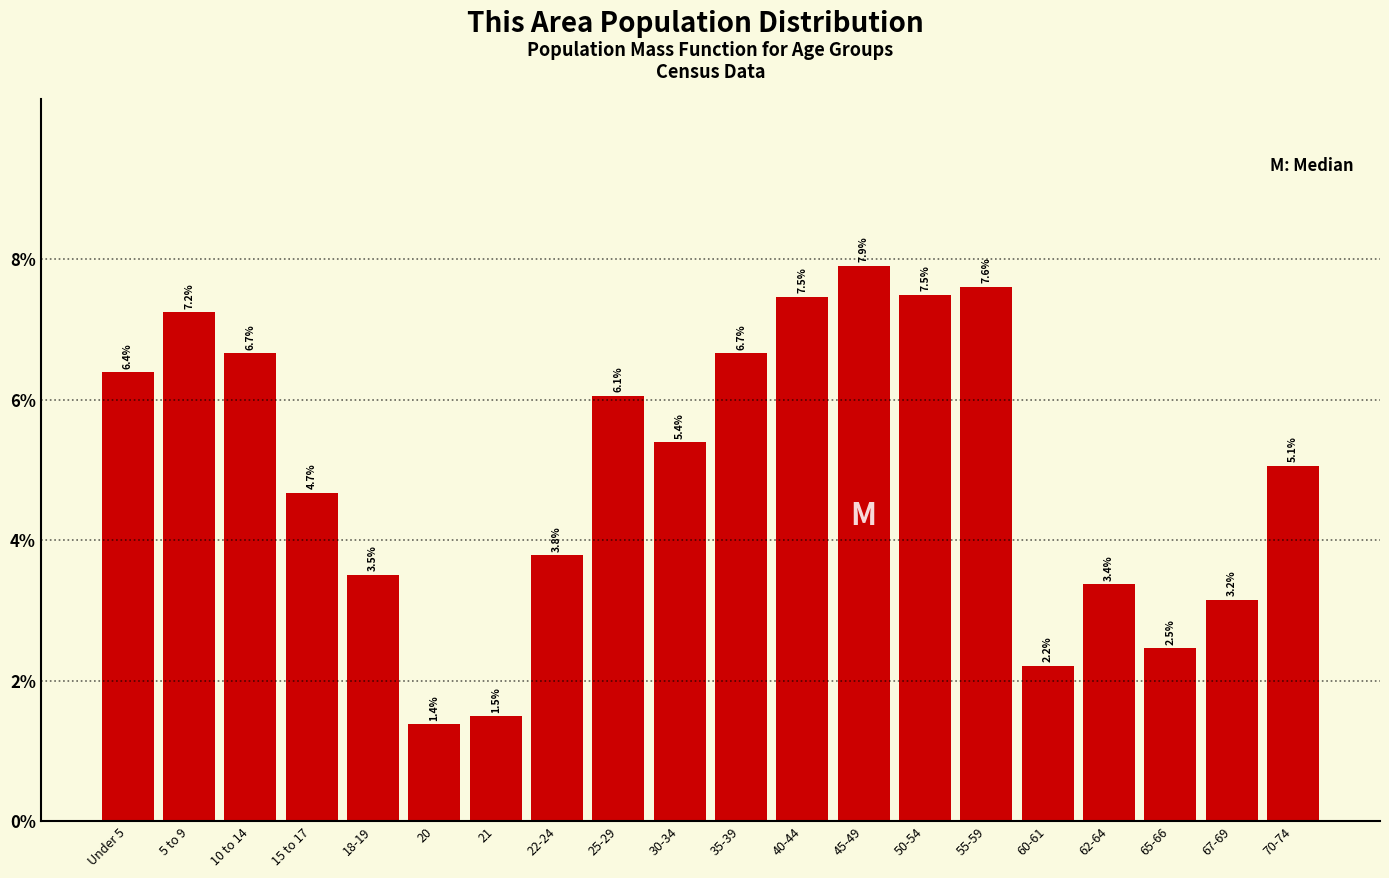

Reading left to right, what are all the values shown in this chart?

Under 5=6.4	5 to 9=7.2	10 to 14=6.7	15 to 17=4.7	18-19=3.5	20=1.4	21=1.5	22-24=3.8	25-29=6.1	30-34=5.4	35-39=6.7	40-44=7.5	45-49=7.9	50-54=7.5	55-59=7.6	60-61=2.2	62-64=3.4	65-66=2.5	67-69=3.2	70-74=5.1